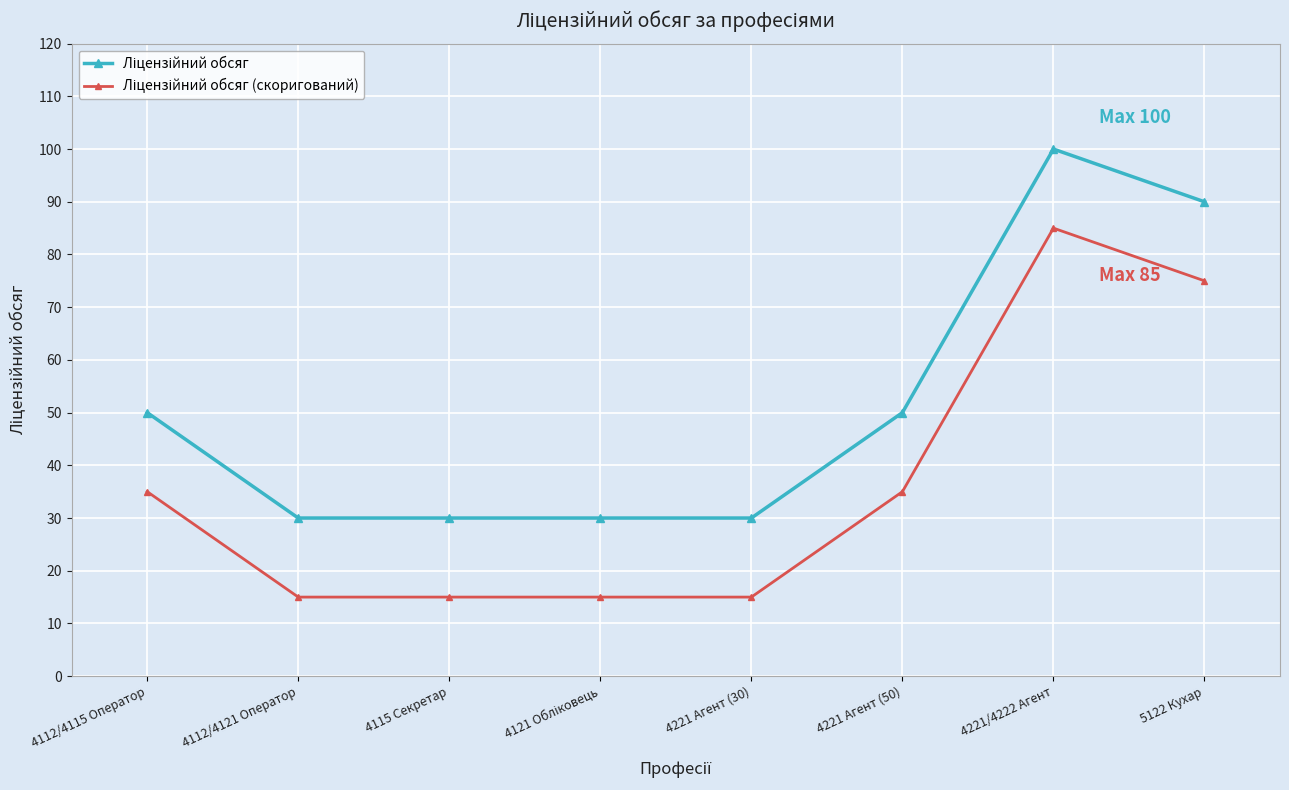

What is the total value across all series at 4221/4222 Агент?

185